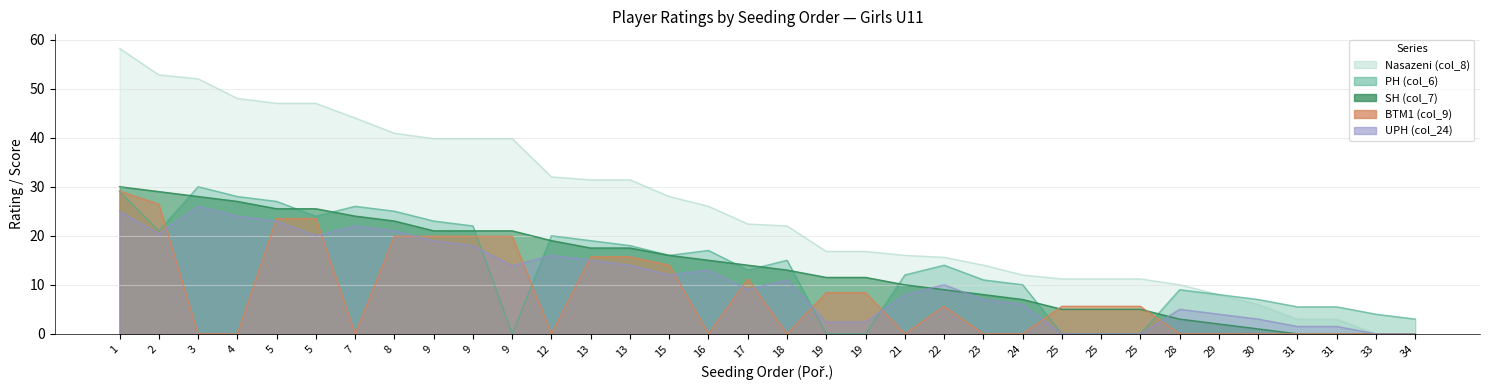

Which series has the largest range (max minus min)?

Nasazeni (col_8)